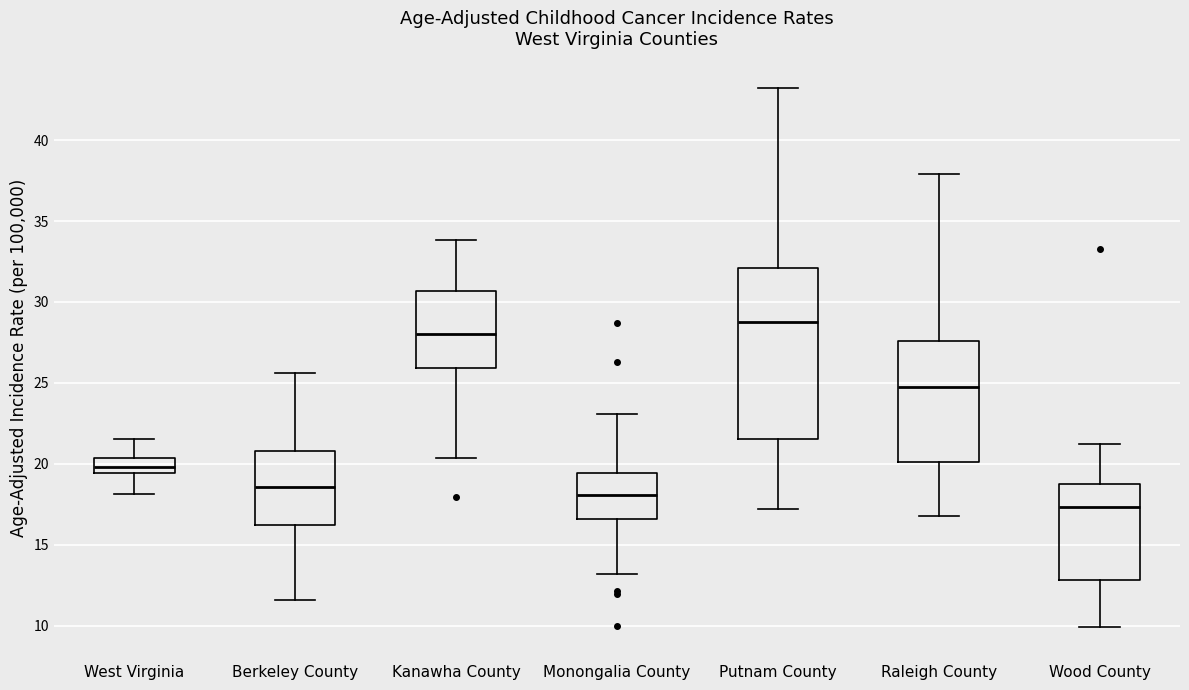

Where does the median line of the box for Kanawha County sit on the y-axis? The values are not printed on the chart, so give them approximately, as read against the axis.

28.0